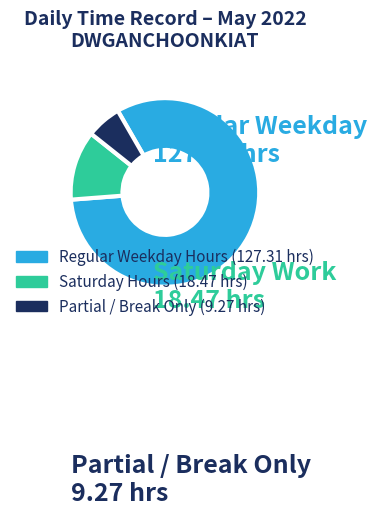

Is there a majority slice in this chart?

Yes